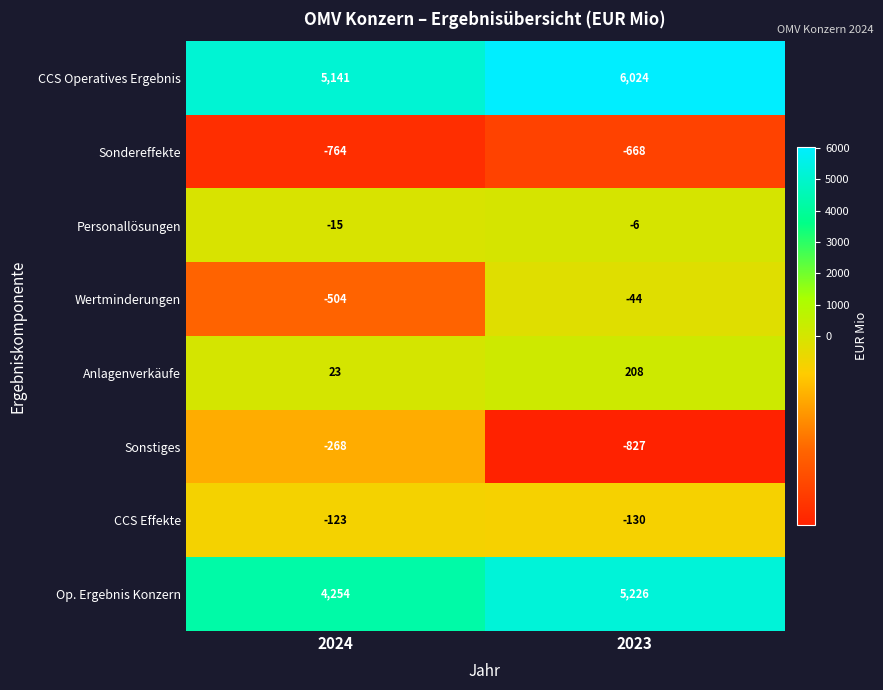

Which series has the widest spread of values?

Op. Ergebnis Konzern